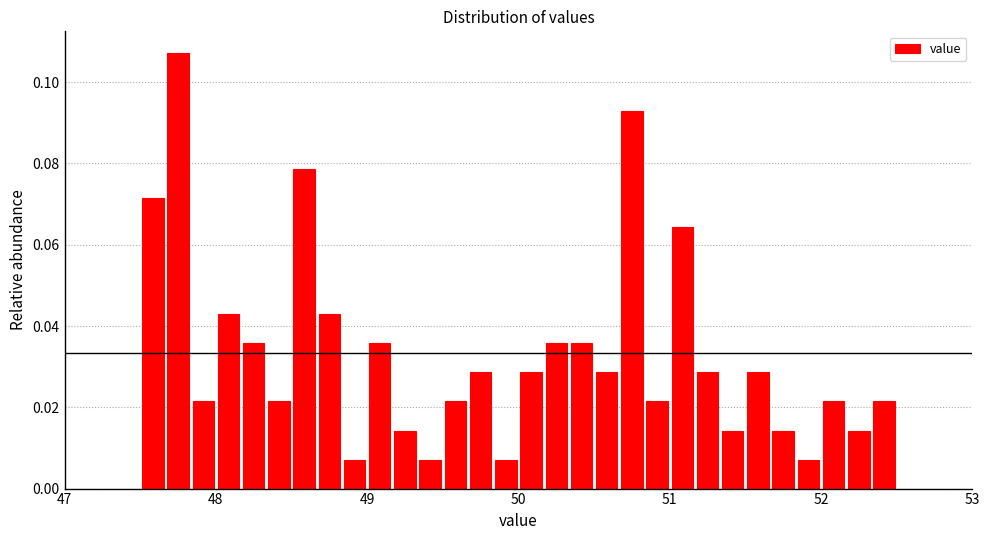

Around what value on the x-axis is the tallest bar? Give the approximate position of its centre, as read against the axis.

47.8